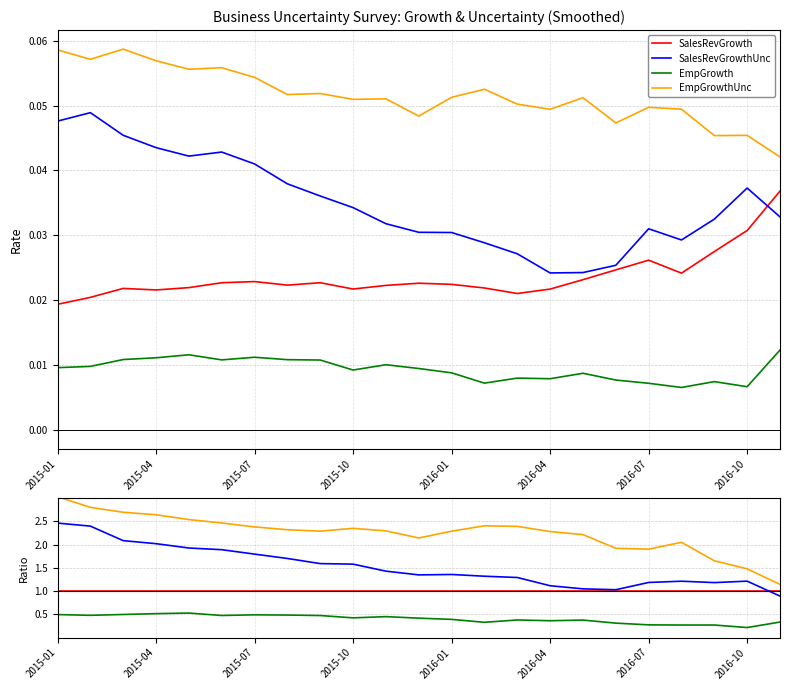

True or false: SalesRevGrowthUnc has a value of 0.0 at 2015-09.

False